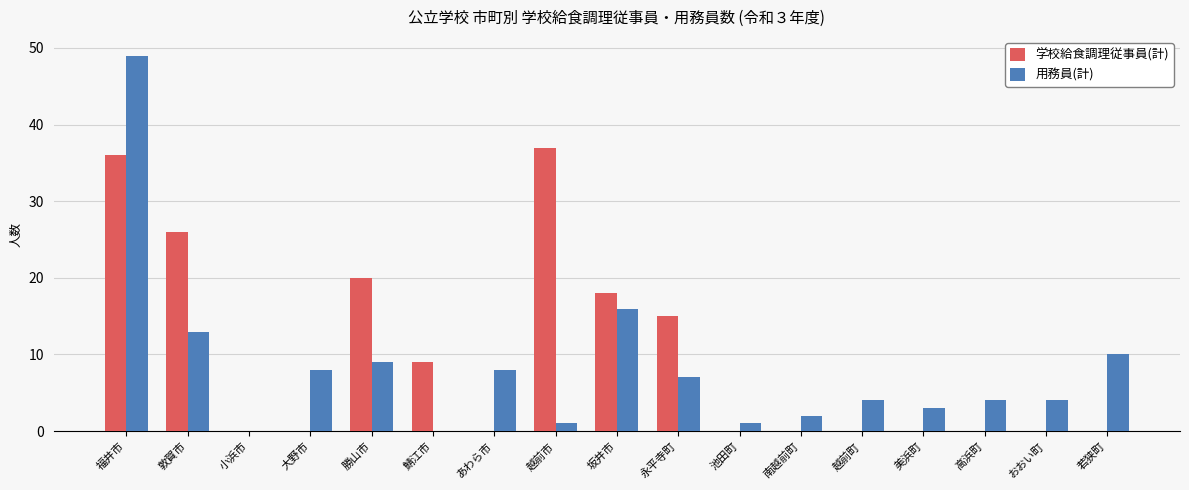

Reading left to right, list all the values displayed in this chart.

学校給食調理従事員(計): 36	26	0	0	20	9	0	37	18	15	0	0	0	0	0	0	0
用務員(計): 49	13	0	8	9	0	8	1	16	7	1	2	4	3	4	4	10